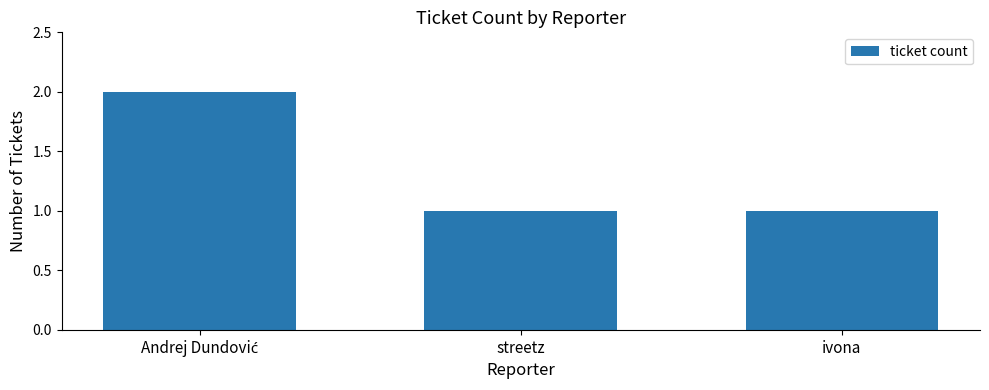

How many bars are there in total?

3